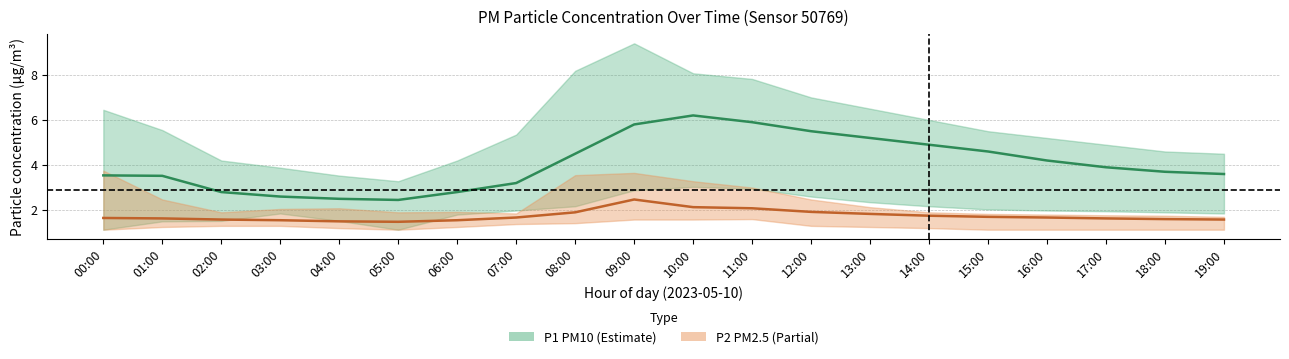

Rank the series by their maximum value, from lowest to highest.

P2 (PM2.5) mid, P1 (PM10) mid